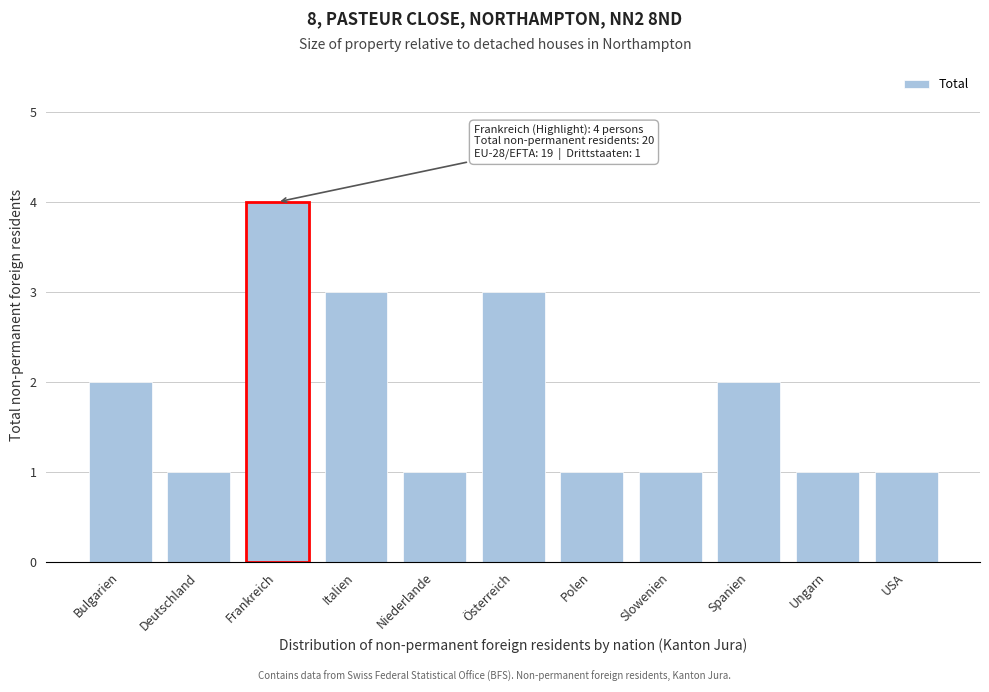

Reading left to right, list all the values displayed in this chart.

Bulgarien=2	Deutschland=1	Frankreich=4	Italien=3	Niederlande=1	Österreich=3	Polen=1	Slowenien=1	Spanien=2	Ungarn=1	USA=1